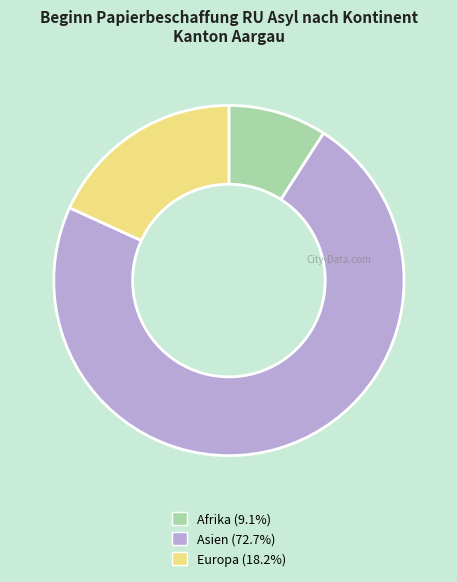

Does any single category account for the majority?

Yes